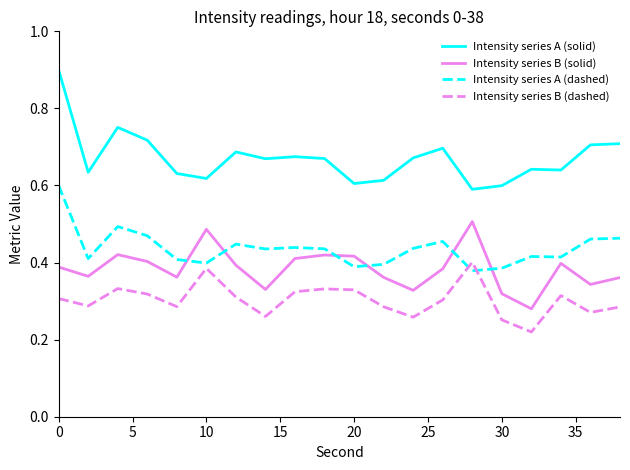

Which series has the largest total across all categories?

Intensity series A (solid)